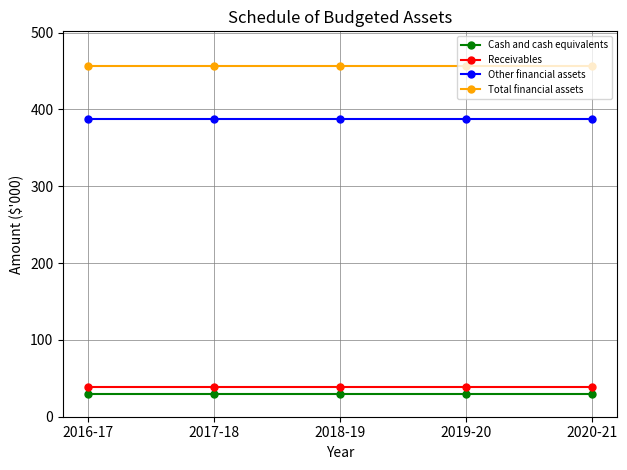

At 2019-20, list the series in order from smallest to largest.

Cash and cash equivalents, Receivables, Other financial assets, Total financial assets